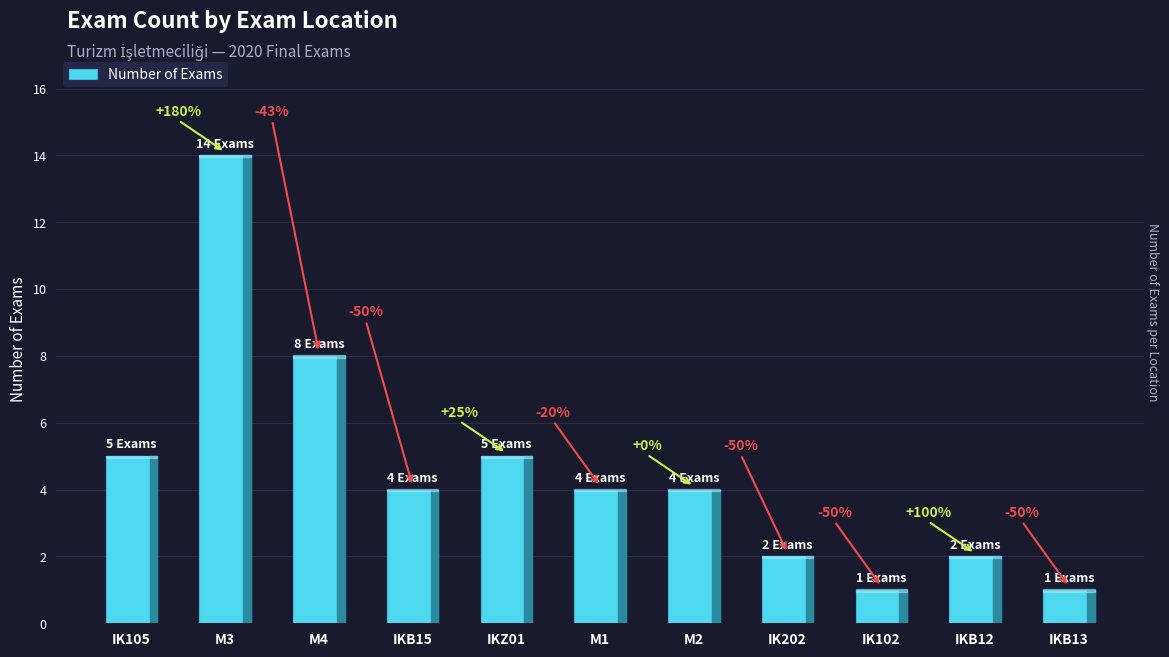

What is the difference between the maximum and minimum values?

13